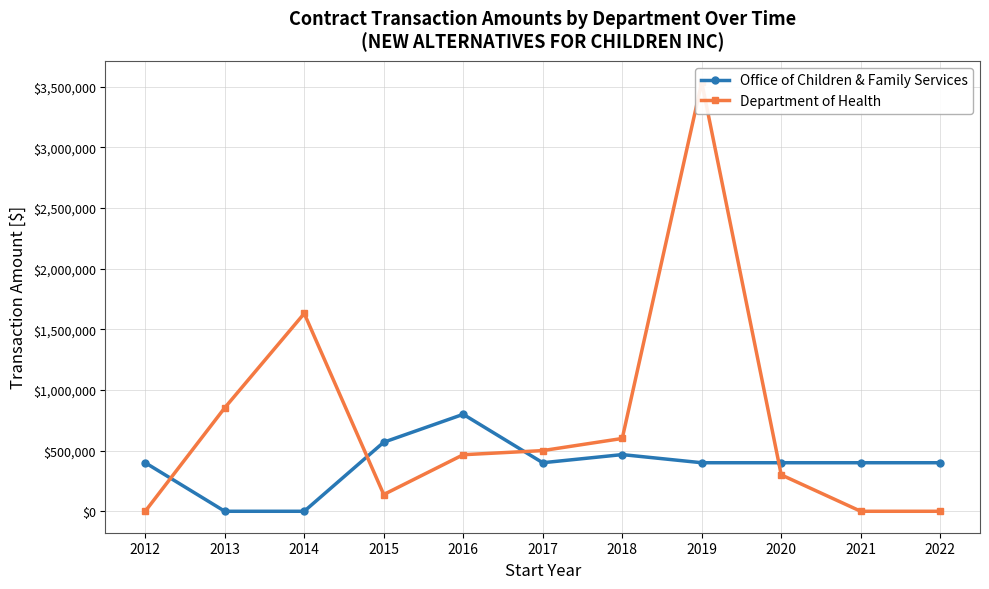

Count the number of data series in this chart.

2